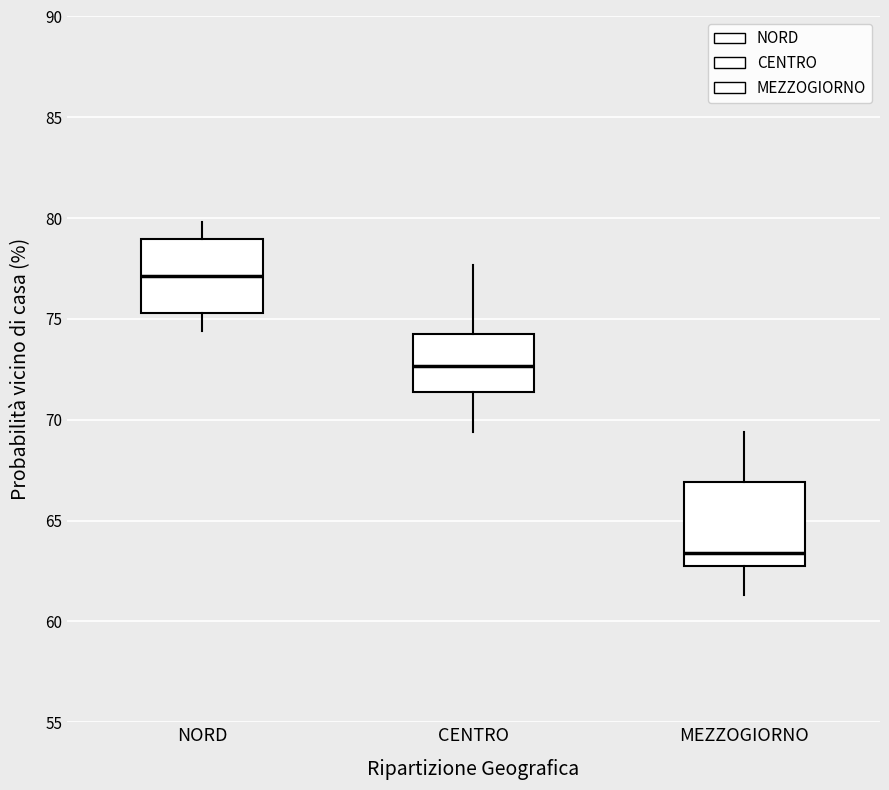

Where does the median line of the box for NORD sit on the y-axis? The values are not printed on the chart, so give them approximately, as read against the axis.

77.0